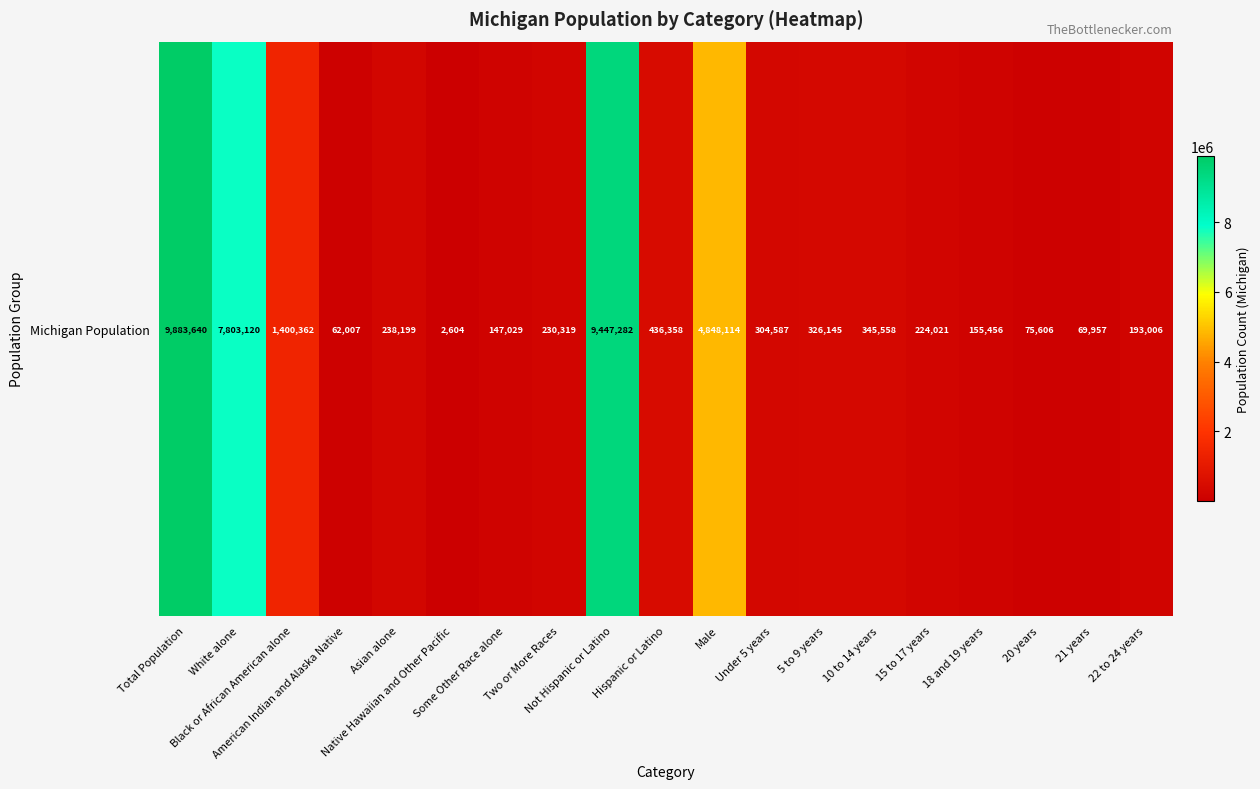

Reading left to right, what are all the values shown in this chart?

9883640	7803120	1400362	62007	238199	2604	147029	230319	9447282	436358	4848114	304587	326145	345558	224021	155456	75606	69957	193006